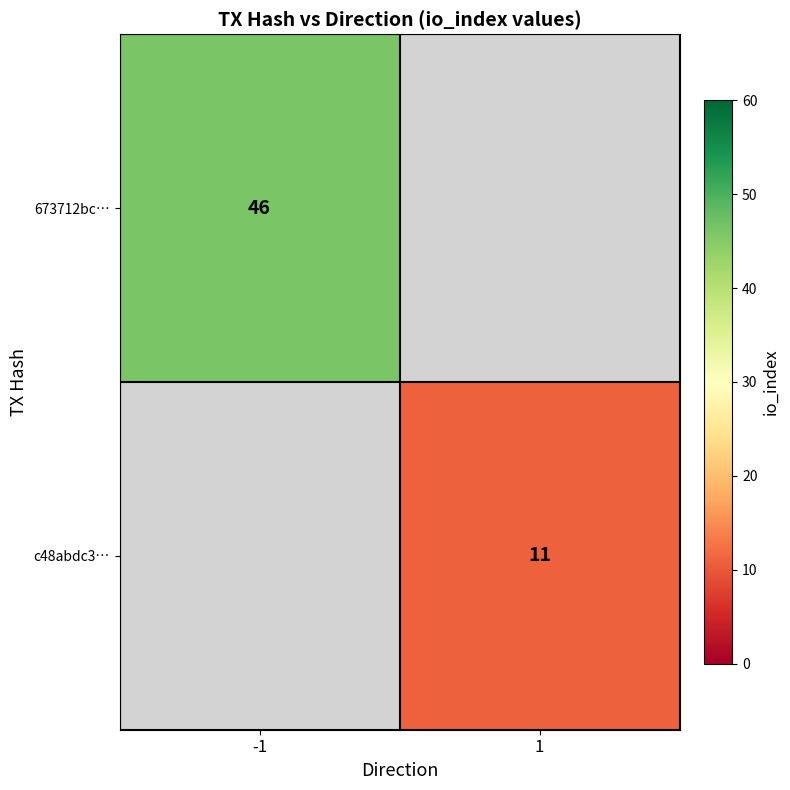

True or false: 673712bc… has a value of 64.7 at -1.

False